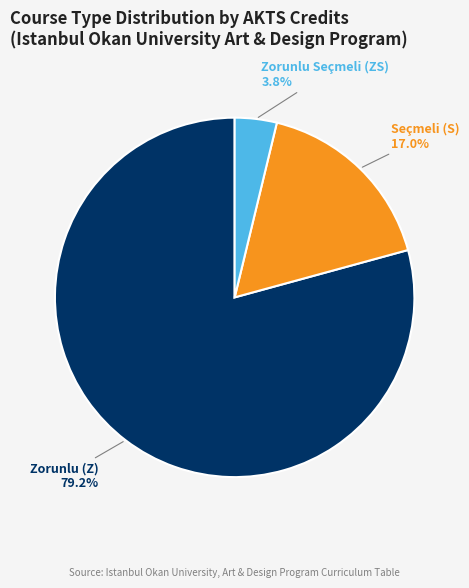

Count the number of slices in the pie.

3